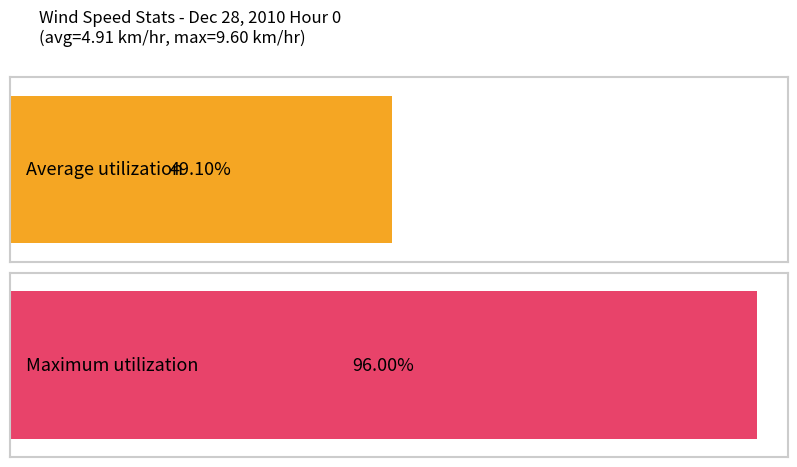

Are the bars grouped side by side (vs. stacked)?

Yes